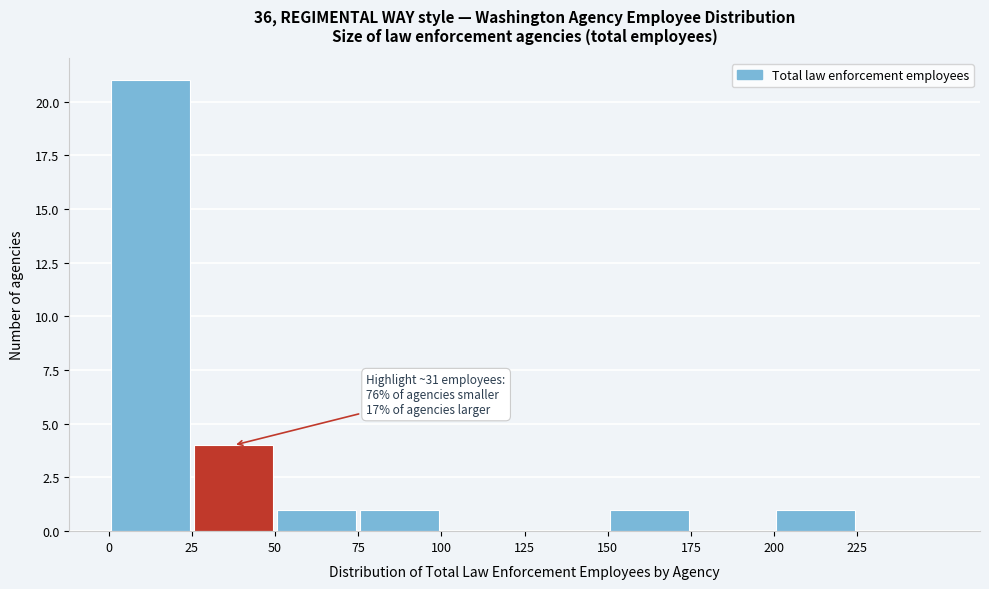

Which range on the x-axis has the tallest bar?

0 to 25